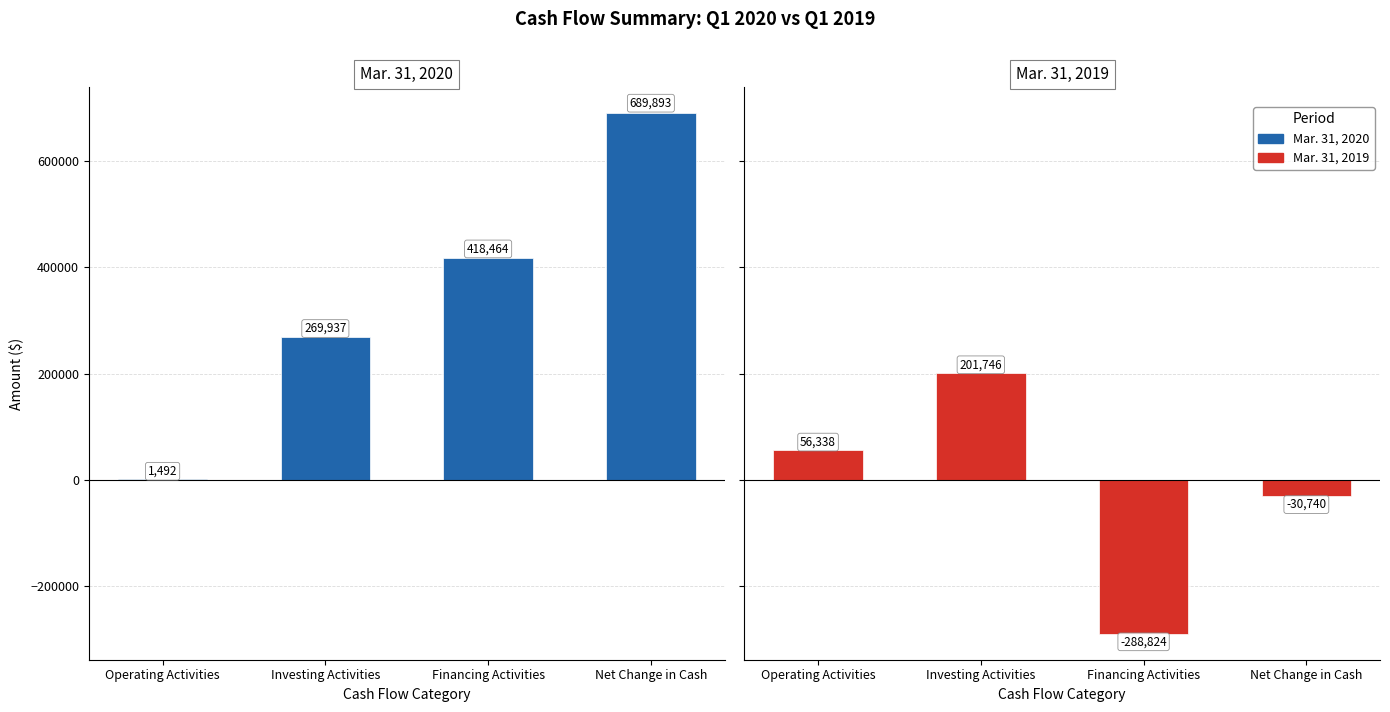

What is the label of the 4th bar from the right?

Operating Activities